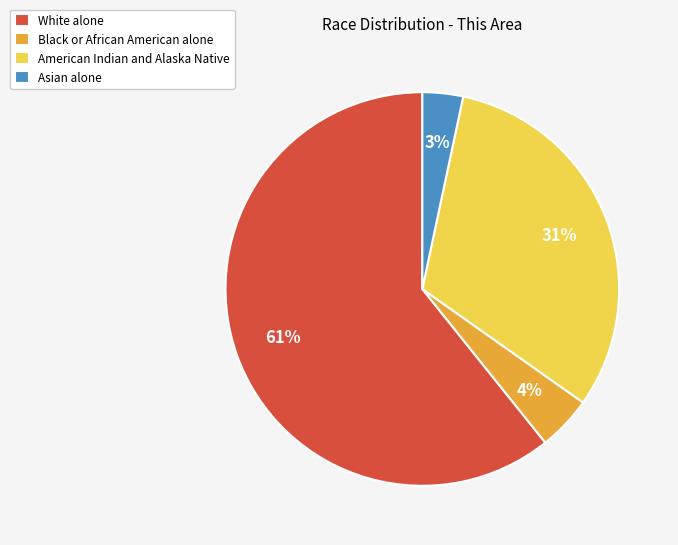

True or false: White alone accounts for 61% of the total.

True